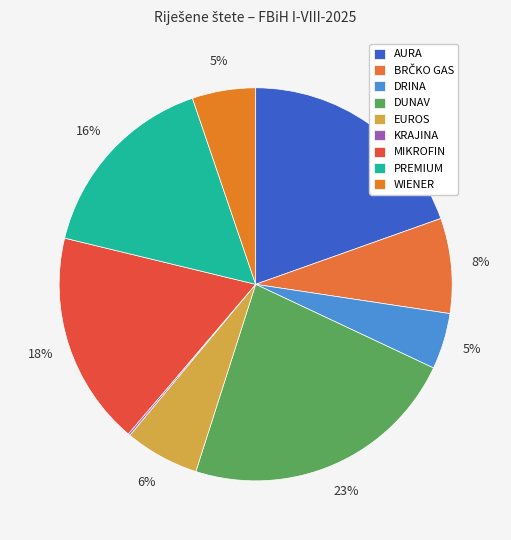

To the nearest percent, what is the combined percentage of BRČKO GAS and MIKROFIN?

25%